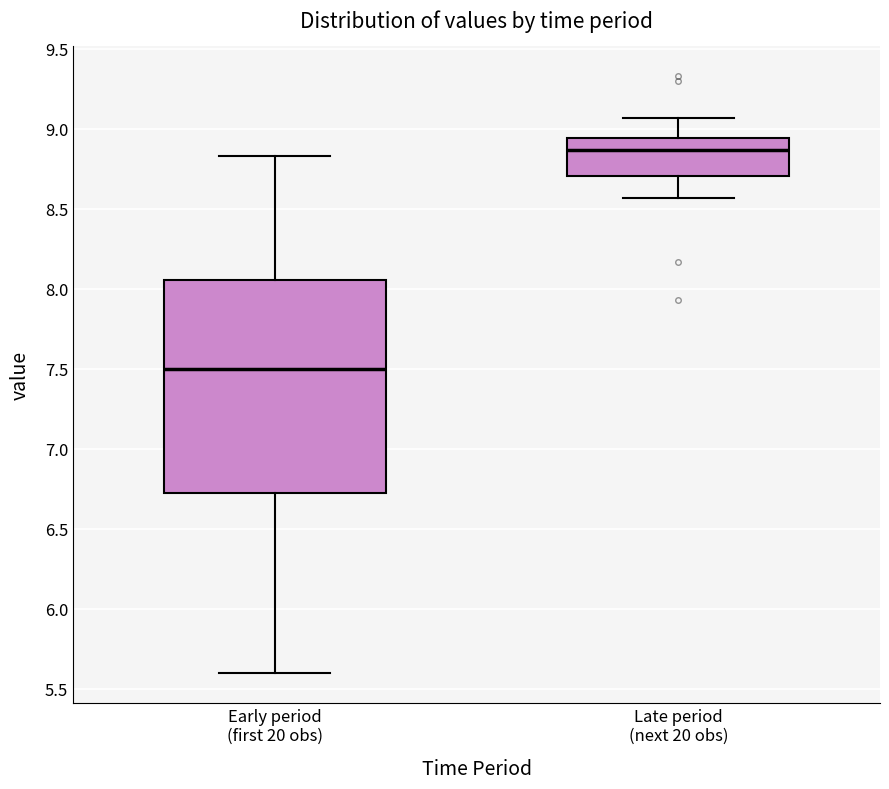

Reading left to right, read every box against the y-axis: the position of its median line, the range the box covers, and the ends of its whiskers. The values are not printed on the chart, so give them approximately, as read against the axis.

Early period (first 20 obs): median 7.50, box 6.70 to 8.05, whiskers 5.60 to 8.85
Late period (next 20 obs): median 8.85, box 8.70 to 8.95, whiskers 8.55 to 9.05